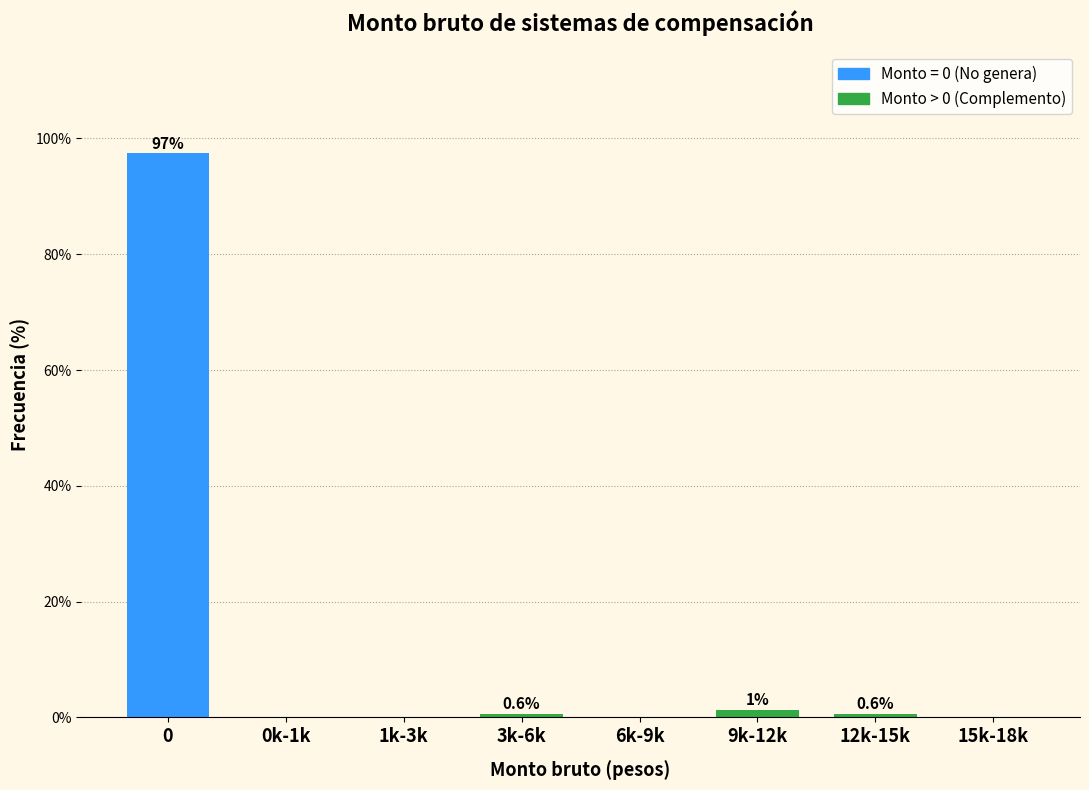

The chart shows a value of 0.0 at 6k-9k. True or false?

True